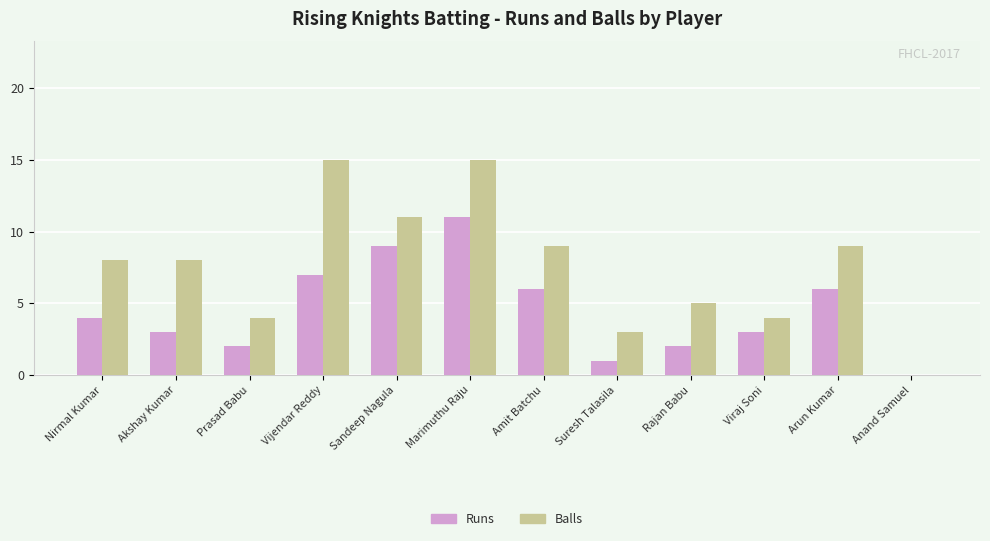

Reading left to right, list all the values displayed in this chart.

Runs: Nirmal Kumar=4	Akshay Kumar=3	Prasad Babu=2	Vijendar Reddy=7	Sandeep Nagula=9	Marimuthu Raju=11	Amit Batchu=6	Suresh Talasila=1	Rajan Babu=2	Viraj Soni=3	Arun Kumar=6	Anand Samuel=0
Balls: Nirmal Kumar=8	Akshay Kumar=8	Prasad Babu=4	Vijendar Reddy=15	Sandeep Nagula=11	Marimuthu Raju=15	Amit Batchu=9	Suresh Talasila=3	Rajan Babu=5	Viraj Soni=4	Arun Kumar=9	Anand Samuel=0